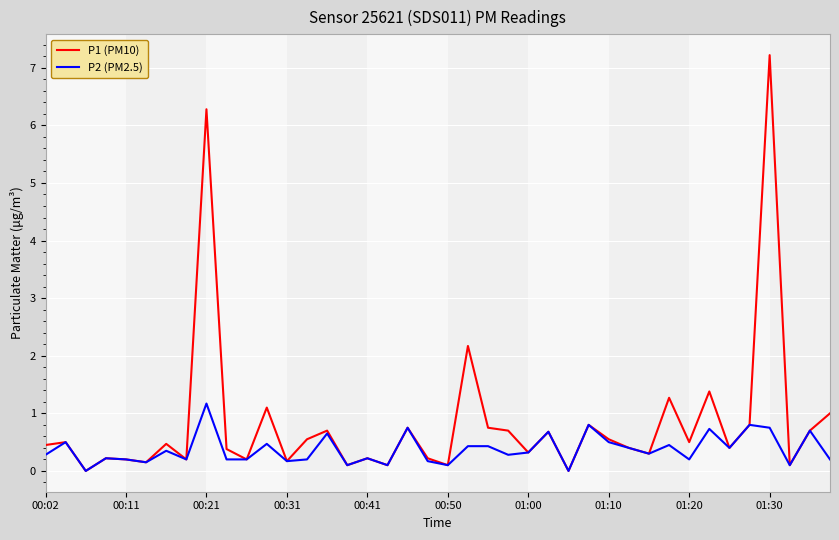

Which series has the largest range (max minus min)?

P1 (PM10)